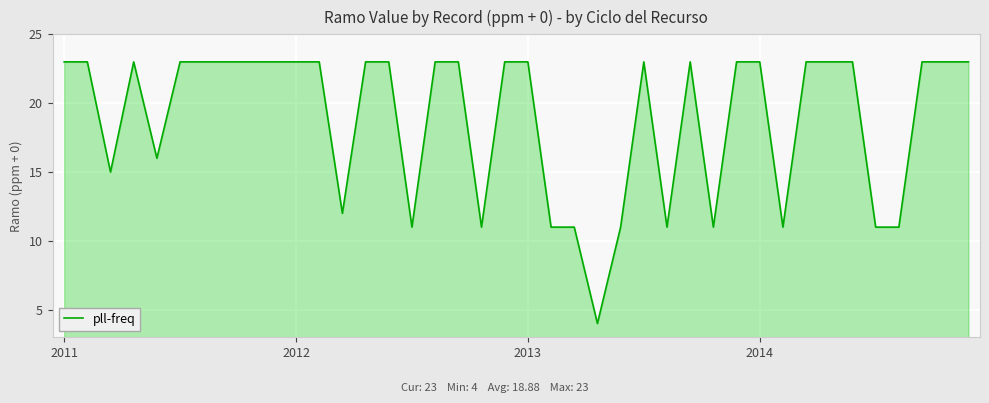

What is the maximum value shown in the chart?

23